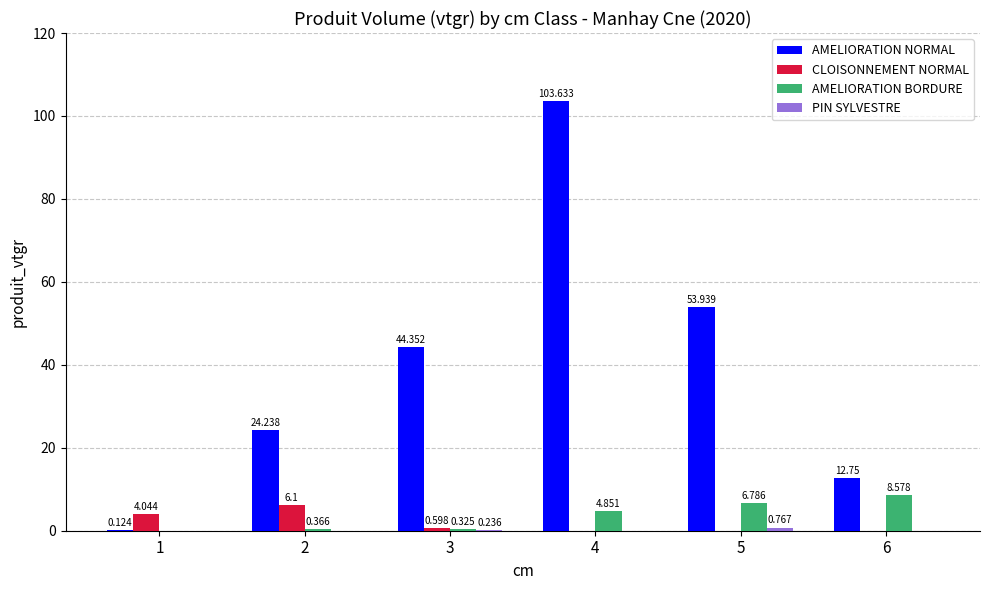

The value of AMELIORATION BORDURE at 1 is -4.4. True or false?

False